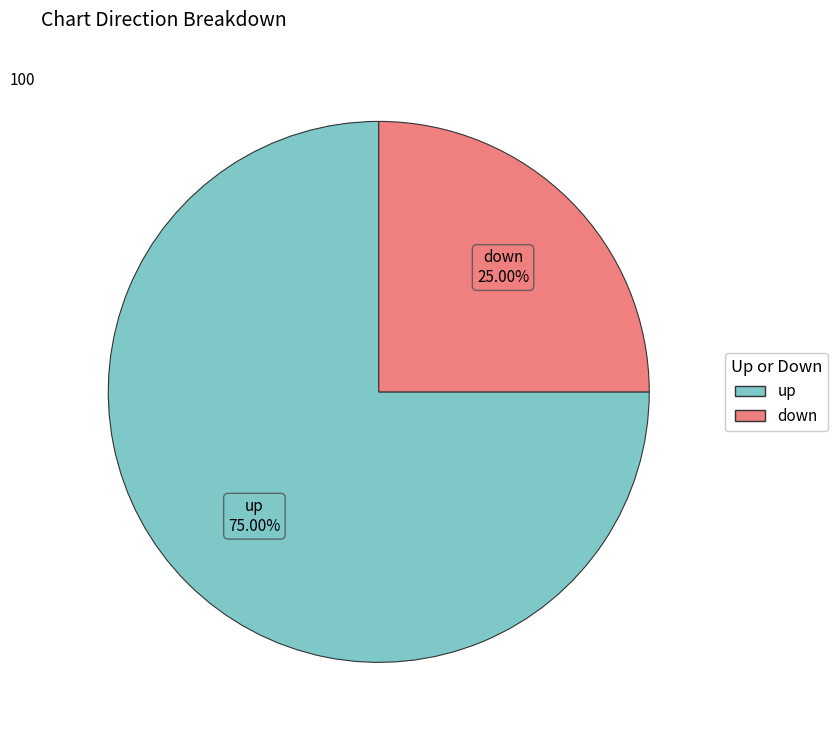

Is there any slice that represents more than half of the pie?

Yes